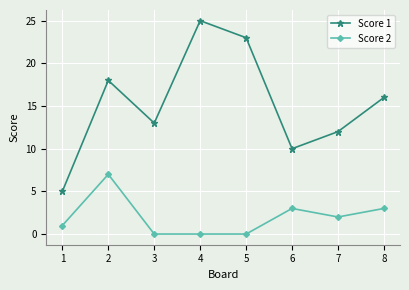

What is the difference between the Score 2 values at 3 and 7?

2